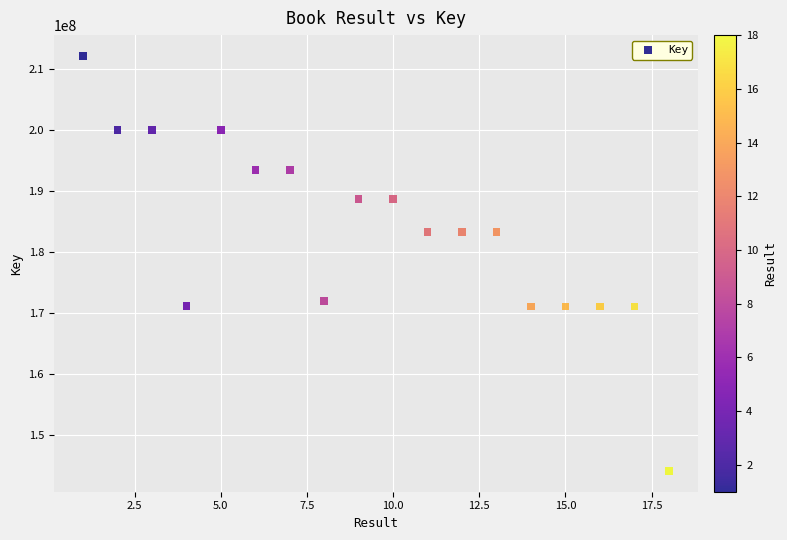

What is the range of X values (max minus min)?

17